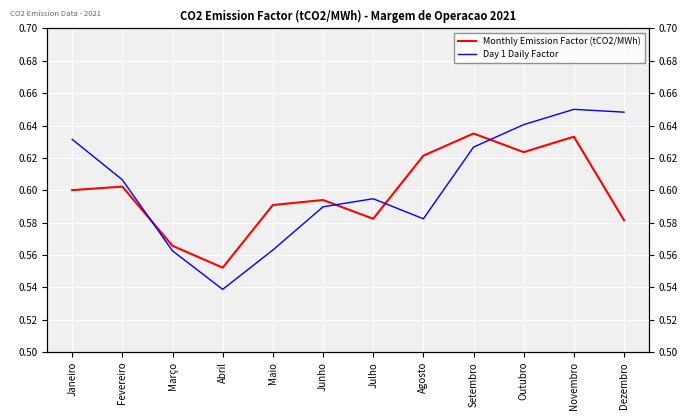

Where do Day 1 Daily Factor and Monthly Emission Factor (tCO2/MWh) first cross each other?

Fevereiro and Março